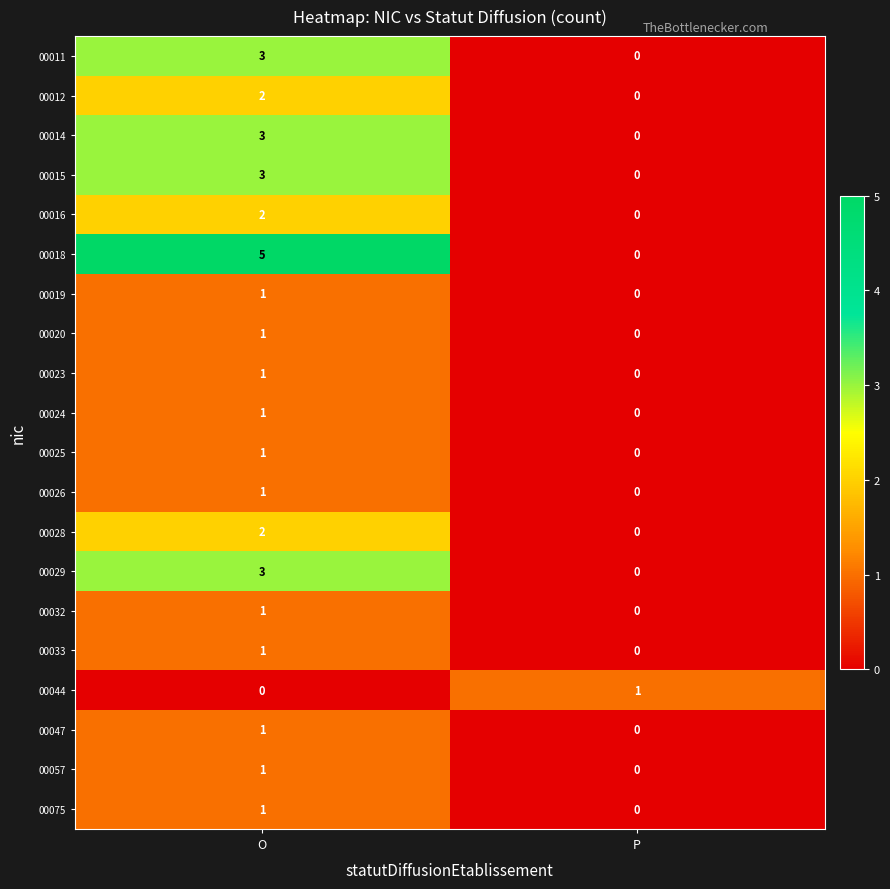

Which series has the widest spread of values?

00018